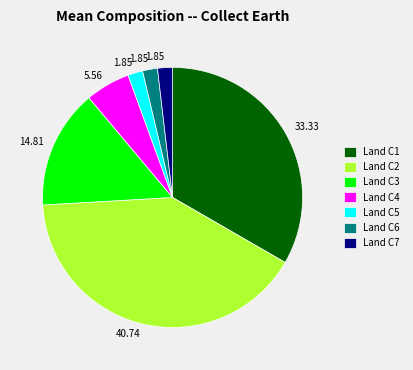

How many segments does this pie chart have?

7